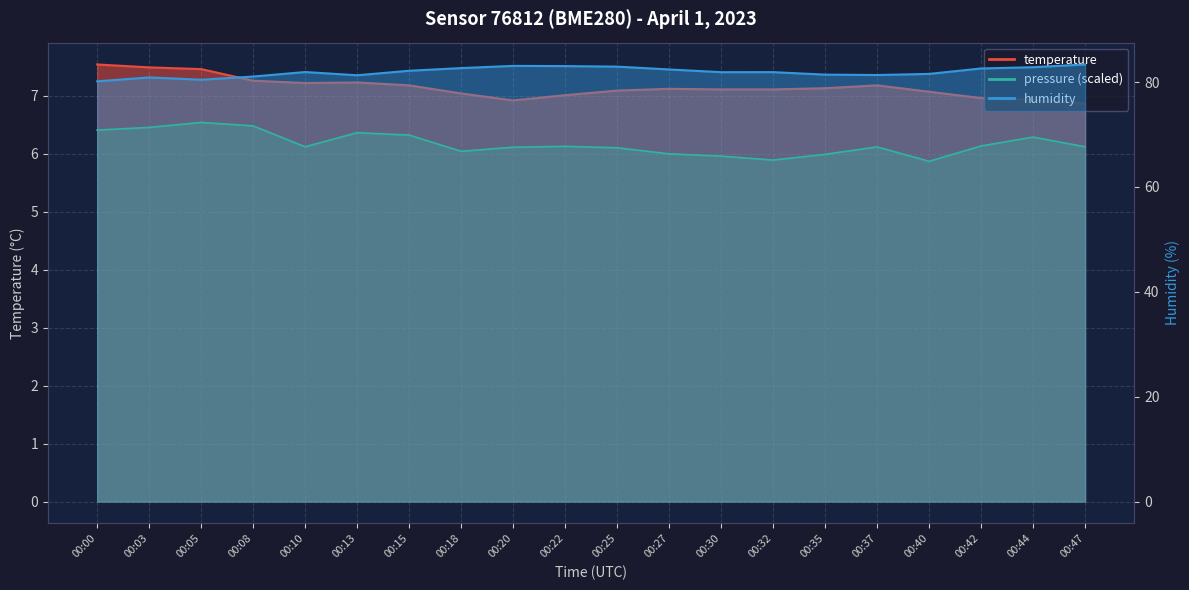

True or false: pressure_norm has a value of 8.8 at 00:10.

False